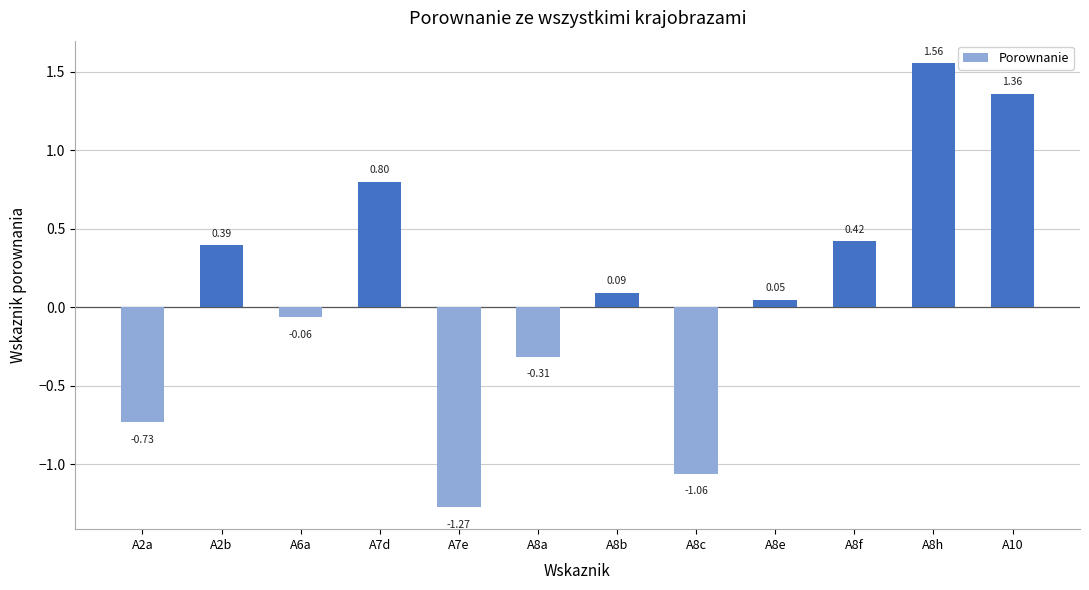

Does the chart contain stacked bars?

No